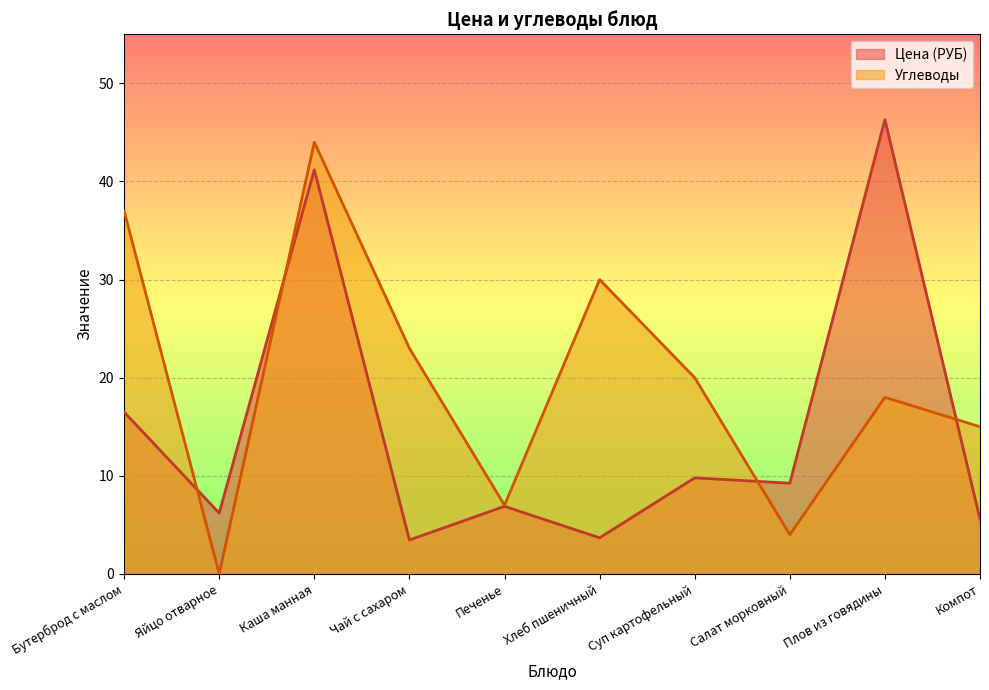

At which category does Углеводы reach its first local valley?

Яйцо отварное